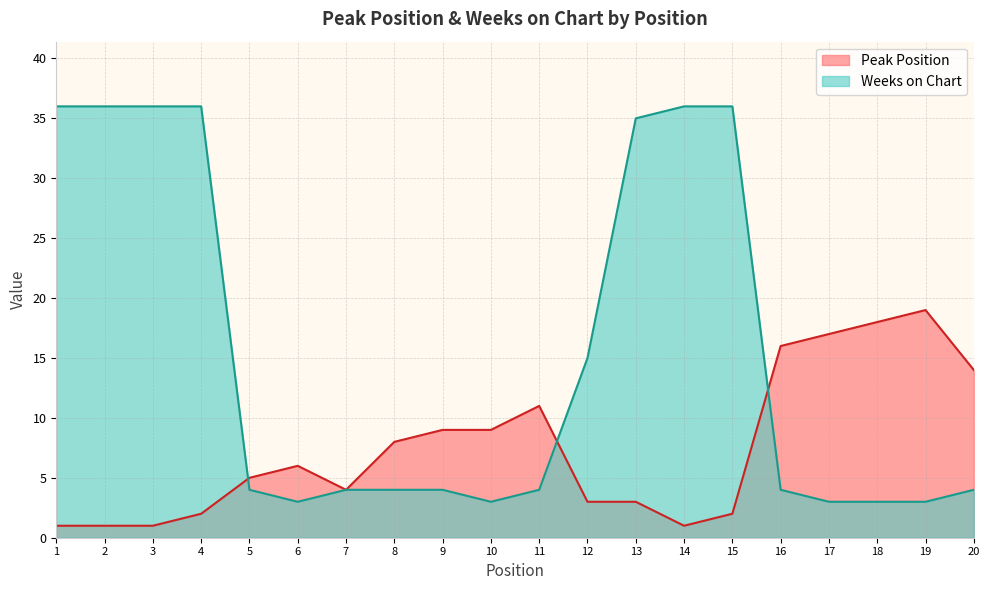

Where do Weeks on Chart and Peak Position first cross each other?

4 and 5